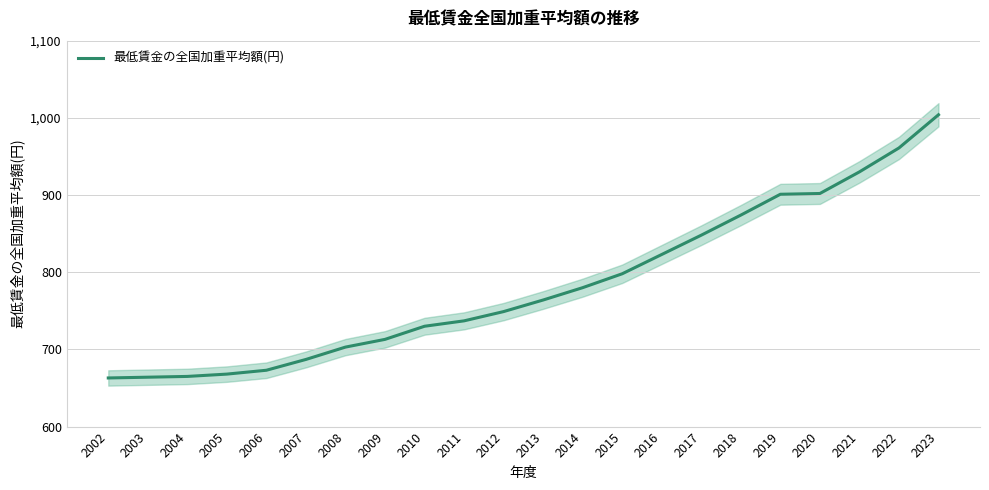

Where does the data first go above 764?

2014